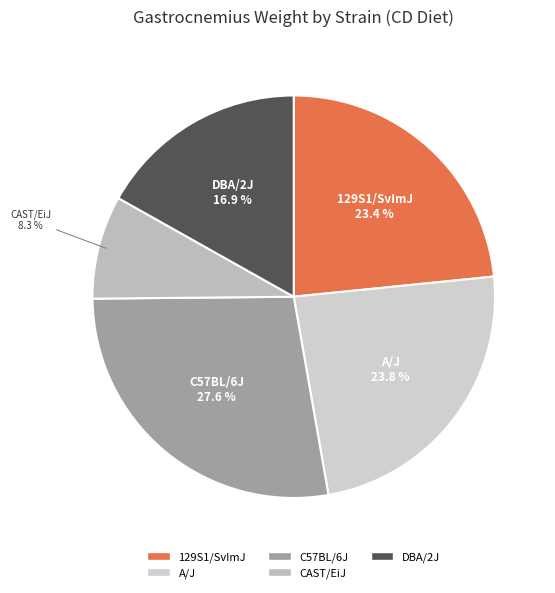

To the nearest percent, what portion does CAST/EiJ represent?

8%